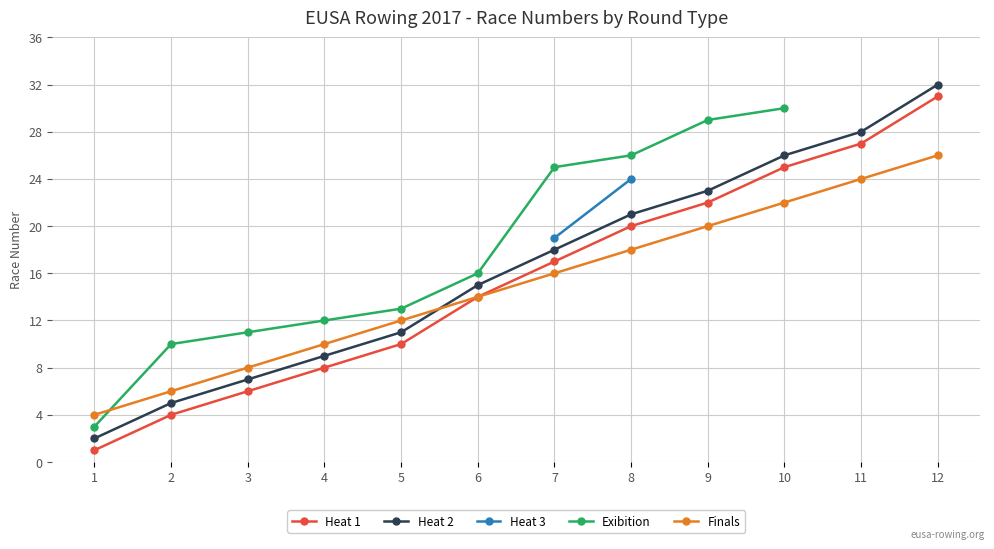

Is it true that Heat 2 equals 18.0 at 7?

True